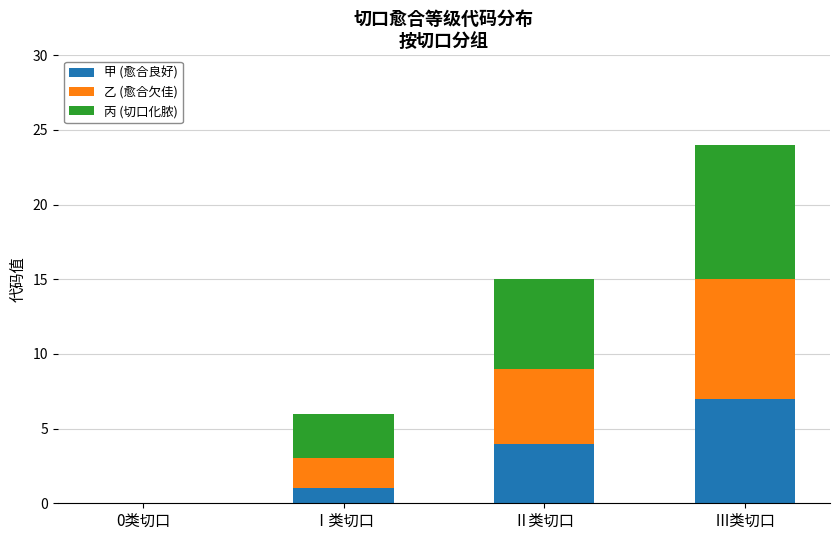

What is the total value across all series at Ⅰ类切口?

6